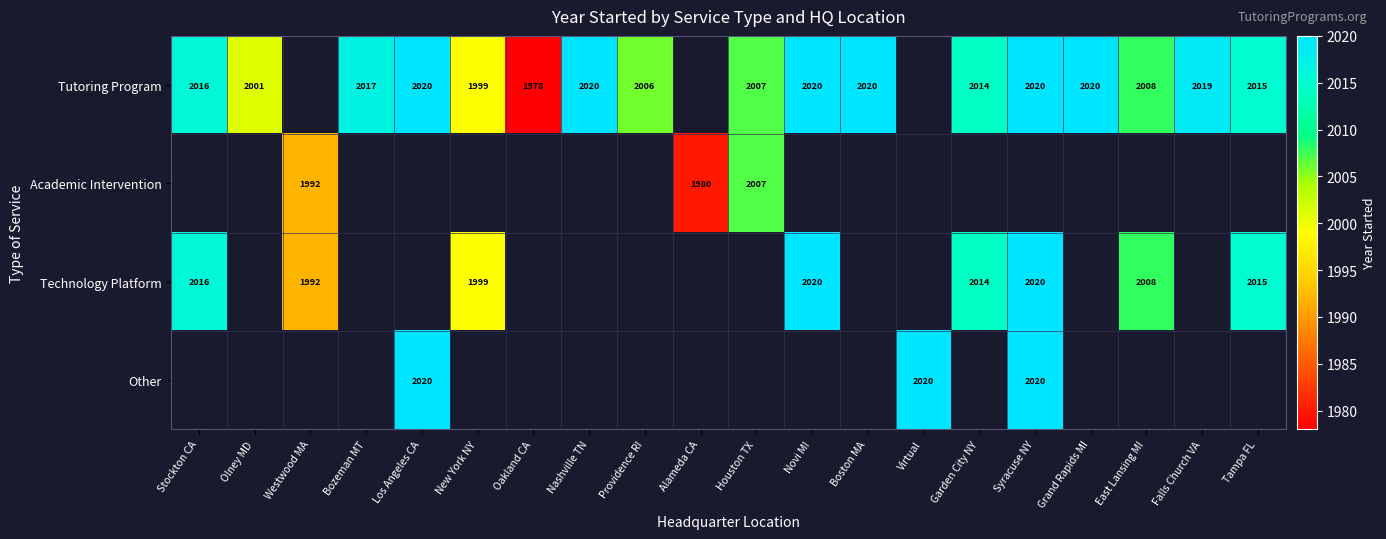

What is the difference between the Tutoring Program values at Houston TX and Bozeman MT?

10